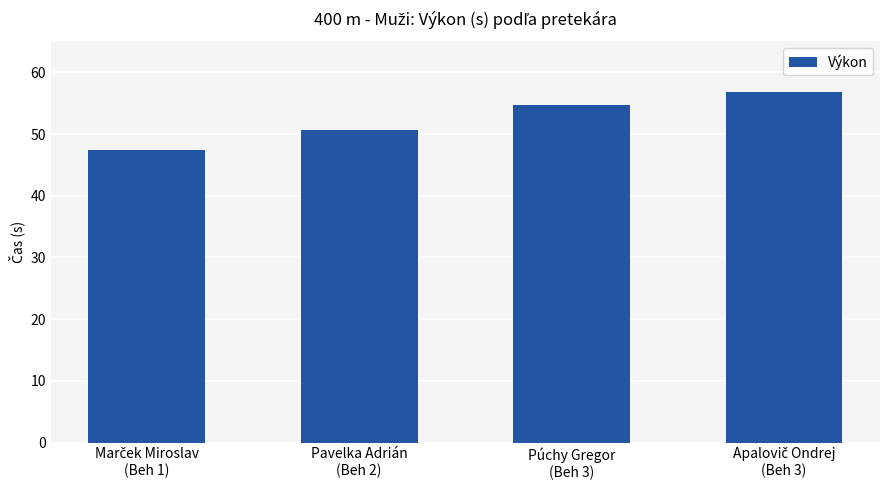

What is the average value?

52.4